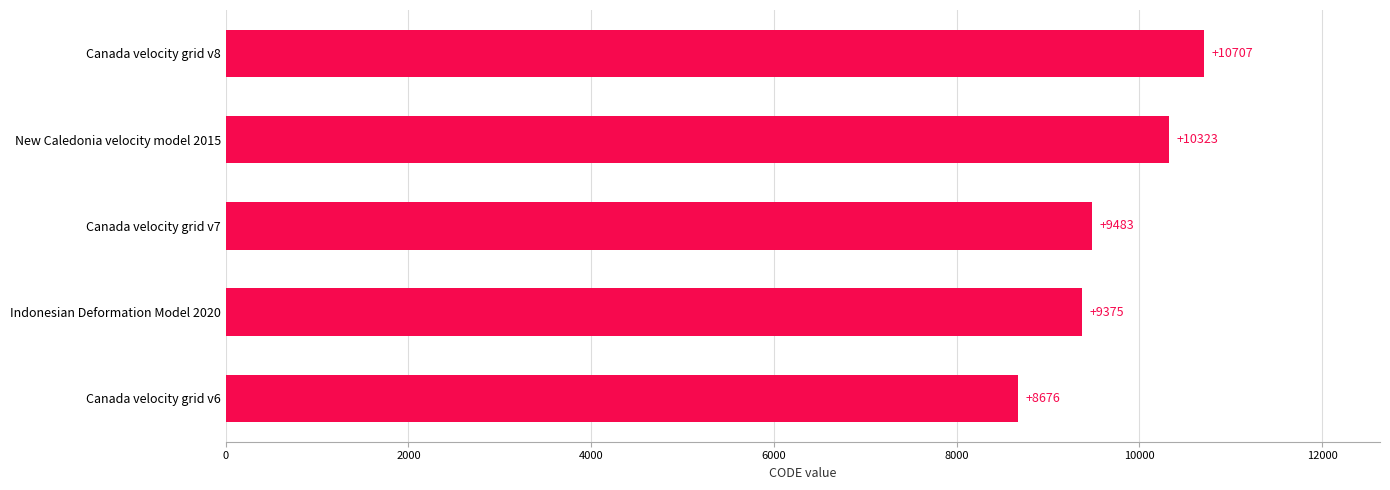

What is the change in value from Canada velocity grid v6 to Canada velocity grid v8?

+2031